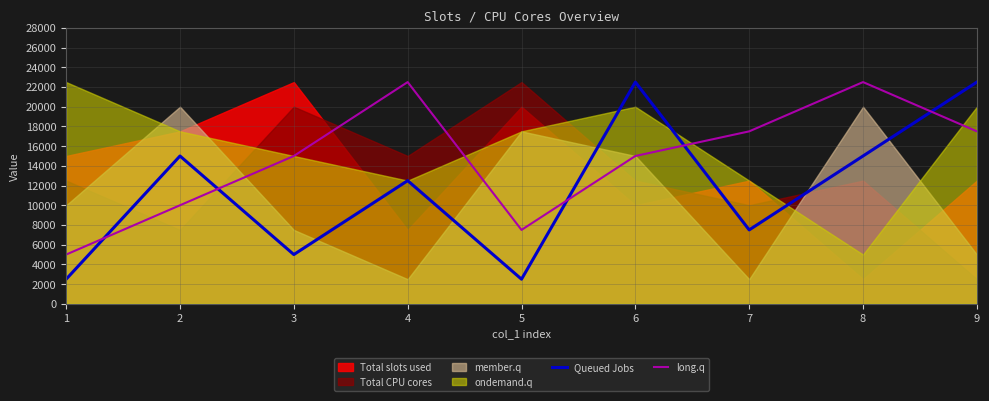

At which label does Queued Jobs first exceed 12500?

2